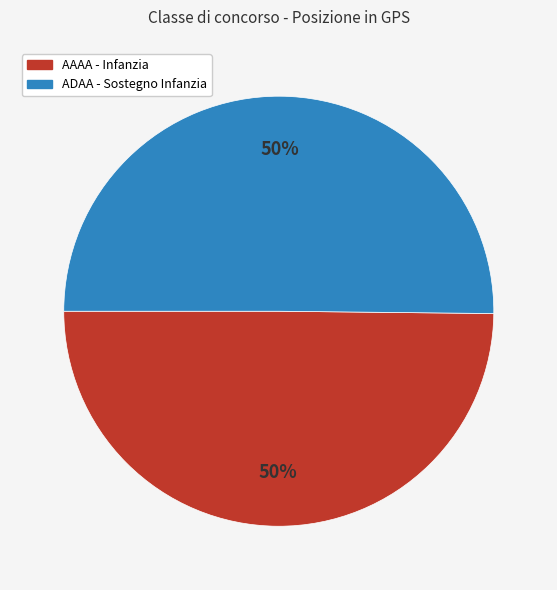

Is it true that ADAA - Sostegno Infanzia is 60% of the pie?

False